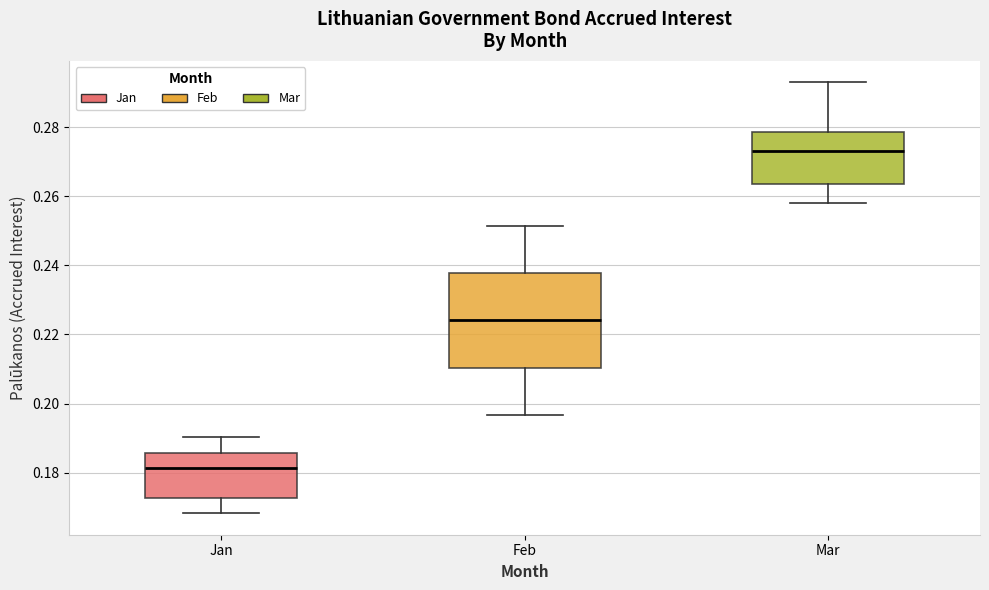

Reading left to right, transcribe this box plot: for each box, give where its median line is, the range the box spans, and where its two whiskers end, as read against the y-axis. The values are not printed on the chart, so give them approximately, as read against the axis.

Jan: median 0.182, box 0.172 to 0.186, whiskers 0.168 to 0.190
Feb: median 0.224, box 0.210 to 0.238, whiskers 0.196 to 0.252
Mar: median 0.274, box 0.264 to 0.278, whiskers 0.258 to 0.292